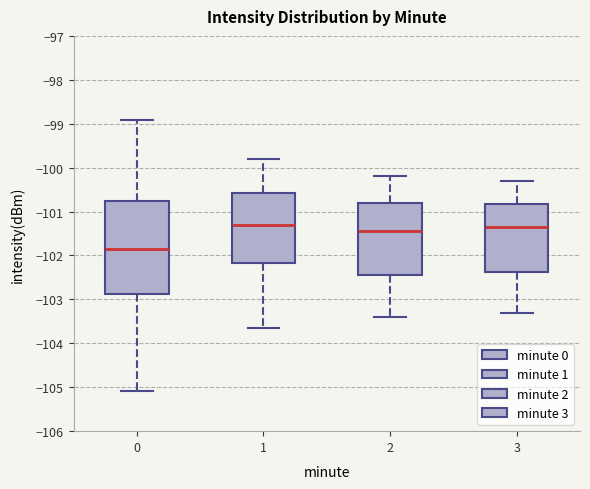

Which box's median line is the lowest?

0